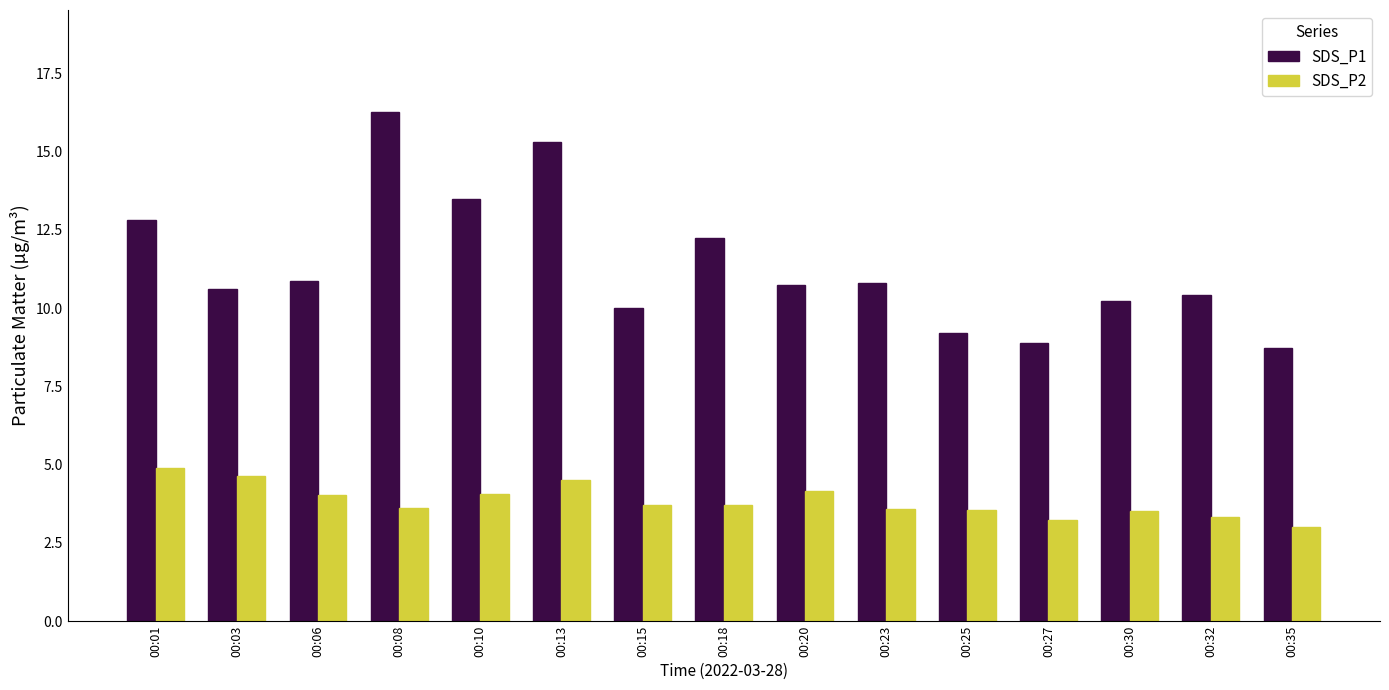

What value does the SDS_P2 series have at 00:08?

3.6